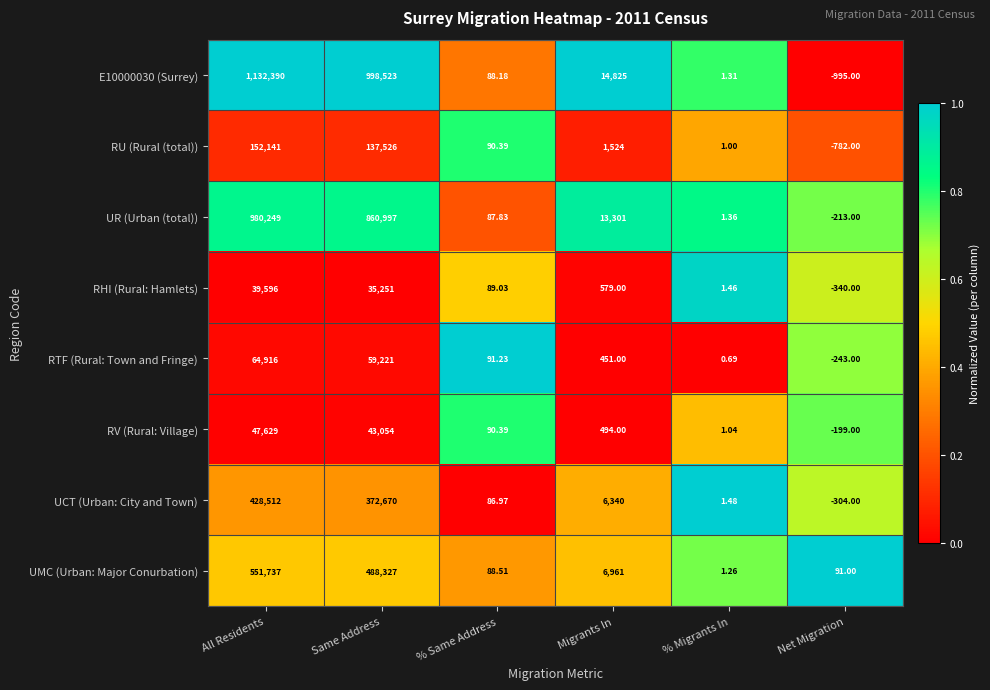

At which label does RV (Rural: Village) first exceed 494?

All Residents